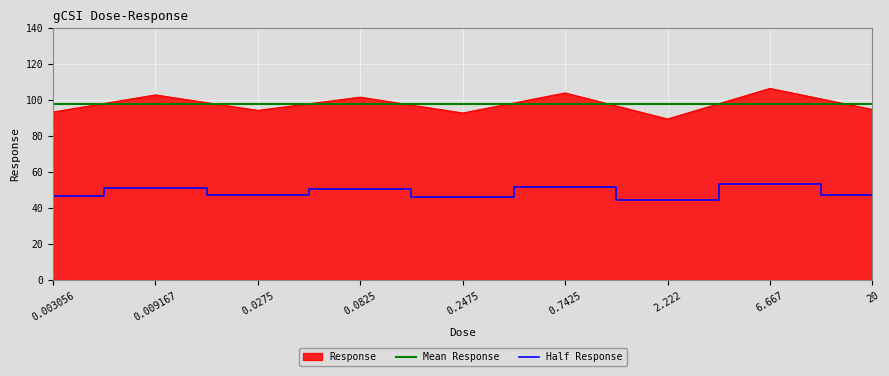

The value of Half Response at 20 is 47.5. True or false?

True